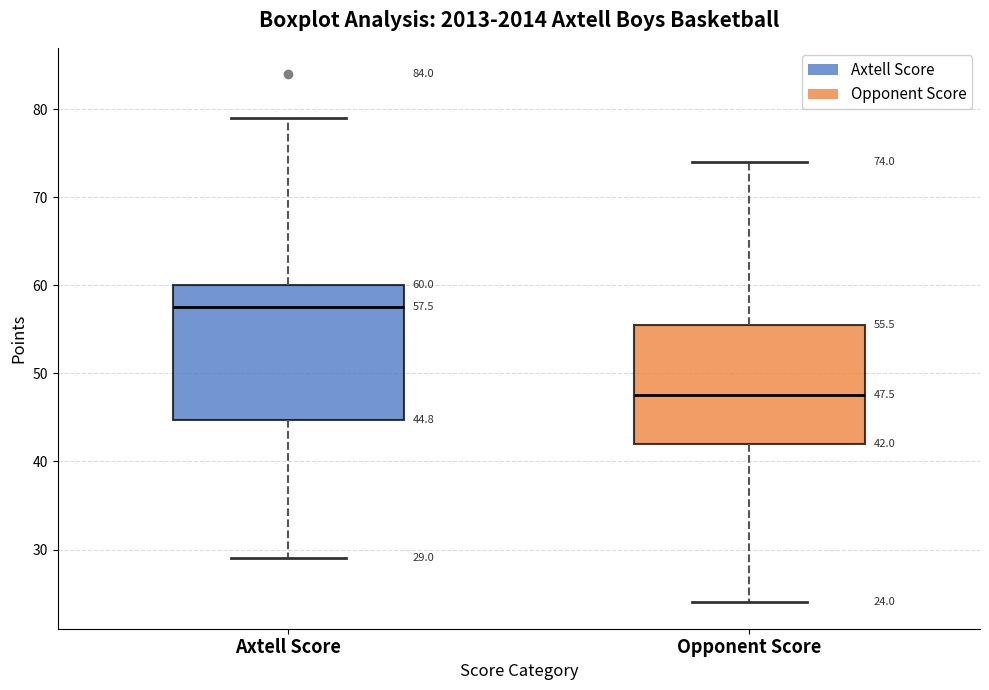

Which box is the tallest, from its lower edge to its upper edge?

Axtell Score